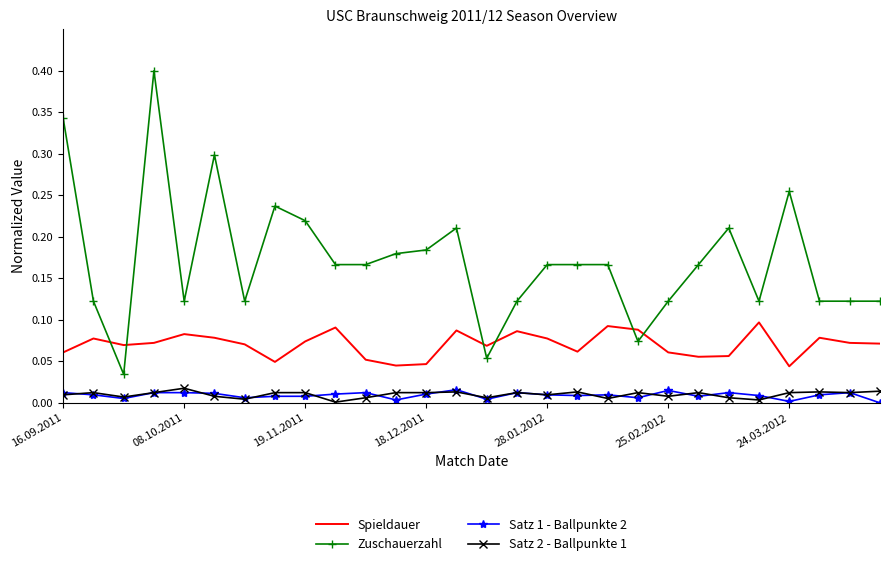

How many intersections are there between Zuschauerzahl and Spieldauer?

6